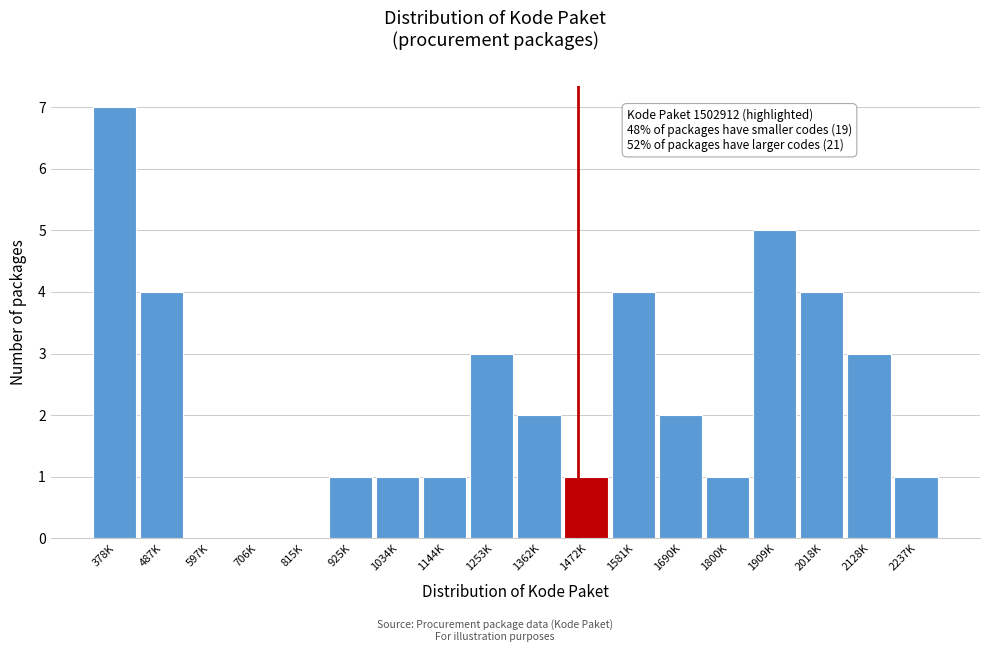

What is the change in value from 378K to 597K?

-7